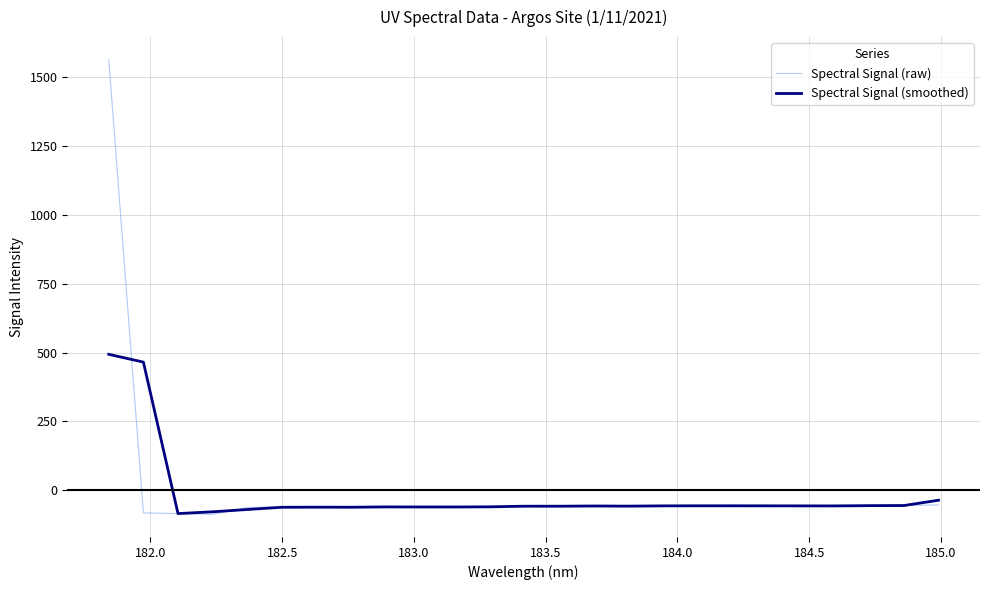

Which series has the widest spread of values?

Spectral Signal (raw)